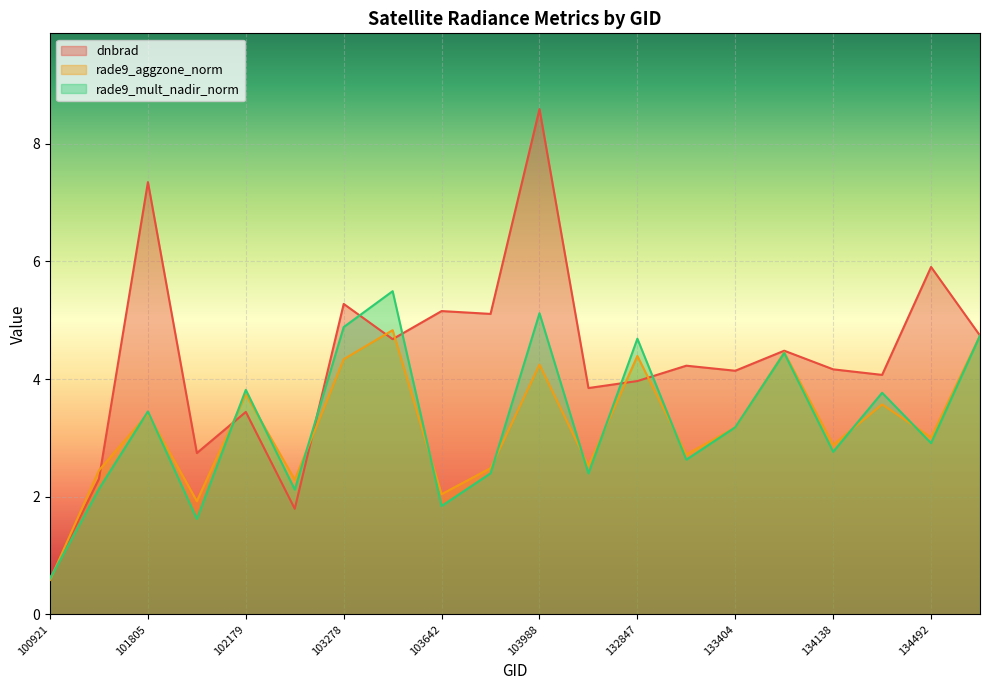

What is the sum of all rade9_mult_nadir_norm values?

65.0